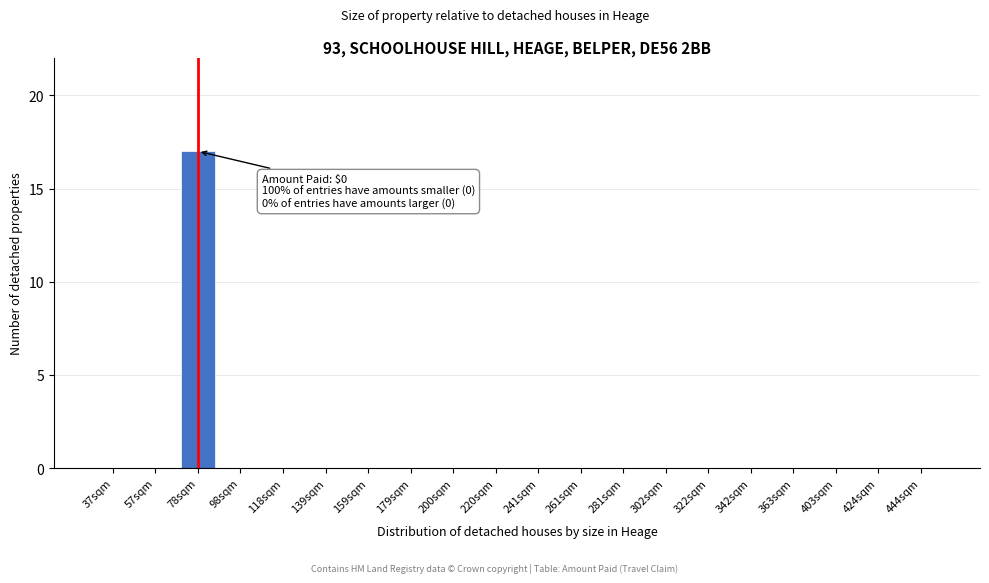

Reading left to right, what are all the values shown in this chart?

37sqm=0	57sqm=0	78sqm=17	98sqm=0	118sqm=0	139sqm=0	159sqm=0	179sqm=0	200sqm=0	220sqm=0	241sqm=0	261sqm=0	281sqm=0	302sqm=0	322sqm=0	342sqm=0	363sqm=0	403sqm=0	424sqm=0	444sqm=0